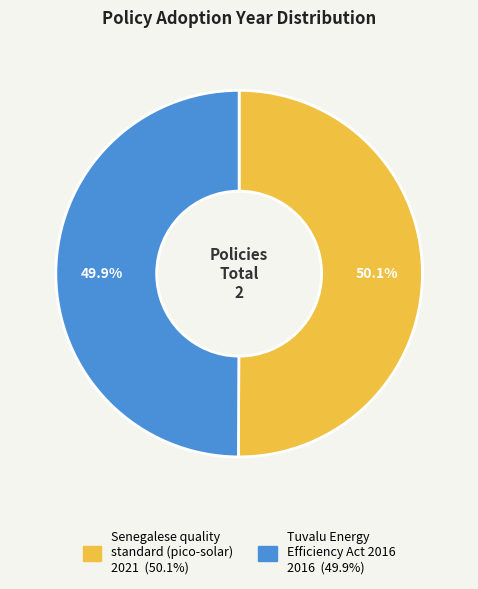

Does any single category account for the majority?

Yes